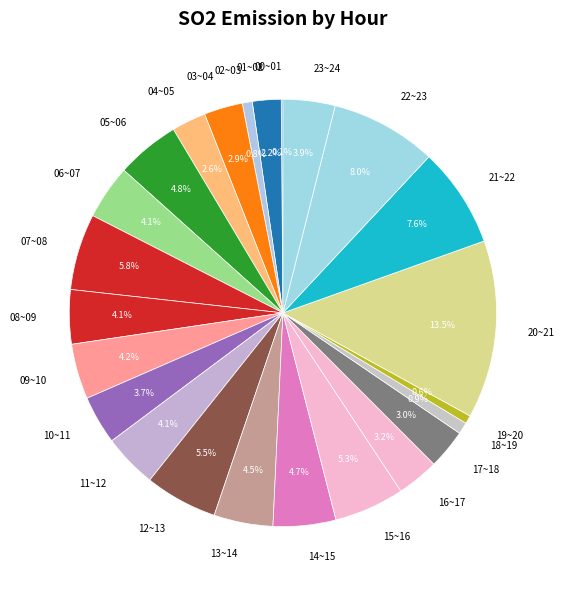

What portion of the pie excludes 18~19?

99.1%